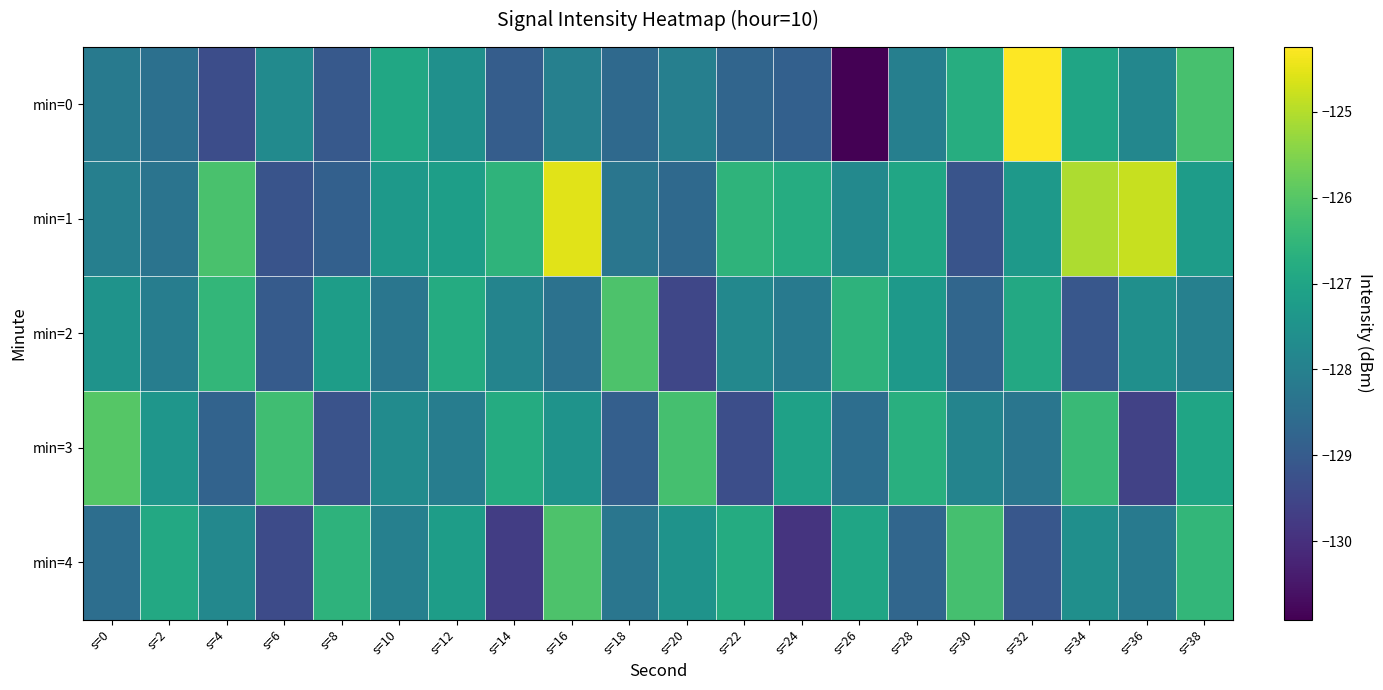

What is the total value across all series at s=4?

-638.6